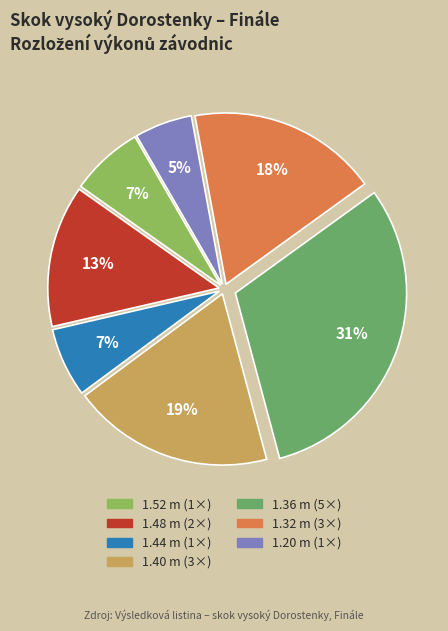

Is there any slice that represents more than half of the pie?

No